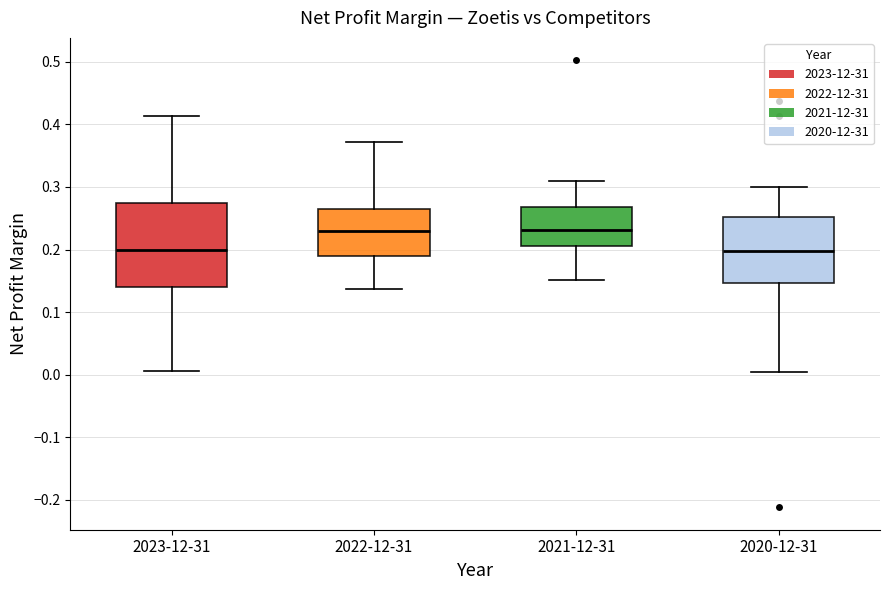

Where does the upper whisker of the box for 2023-12-31 end on the y-axis? The values are not printed on the chart, so give them approximately, as read against the axis.

0.41